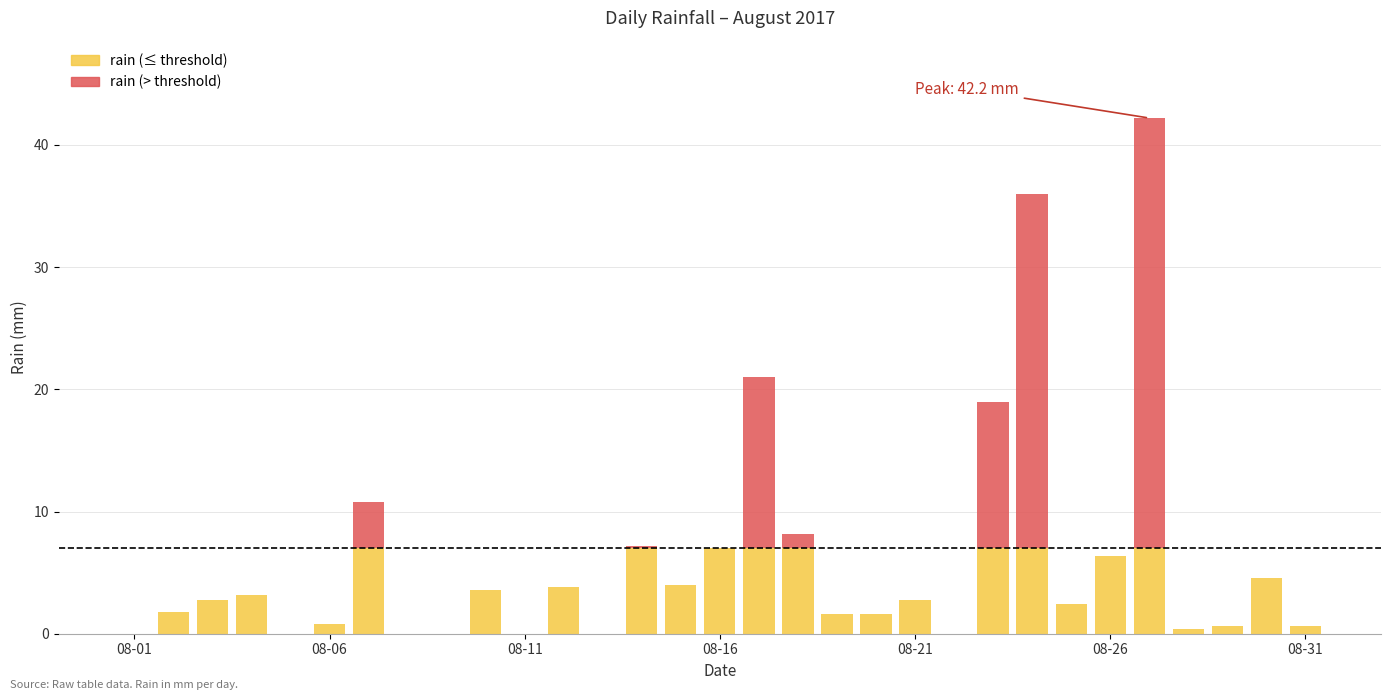

Are the bars grouped side by side (vs. stacked)?

No